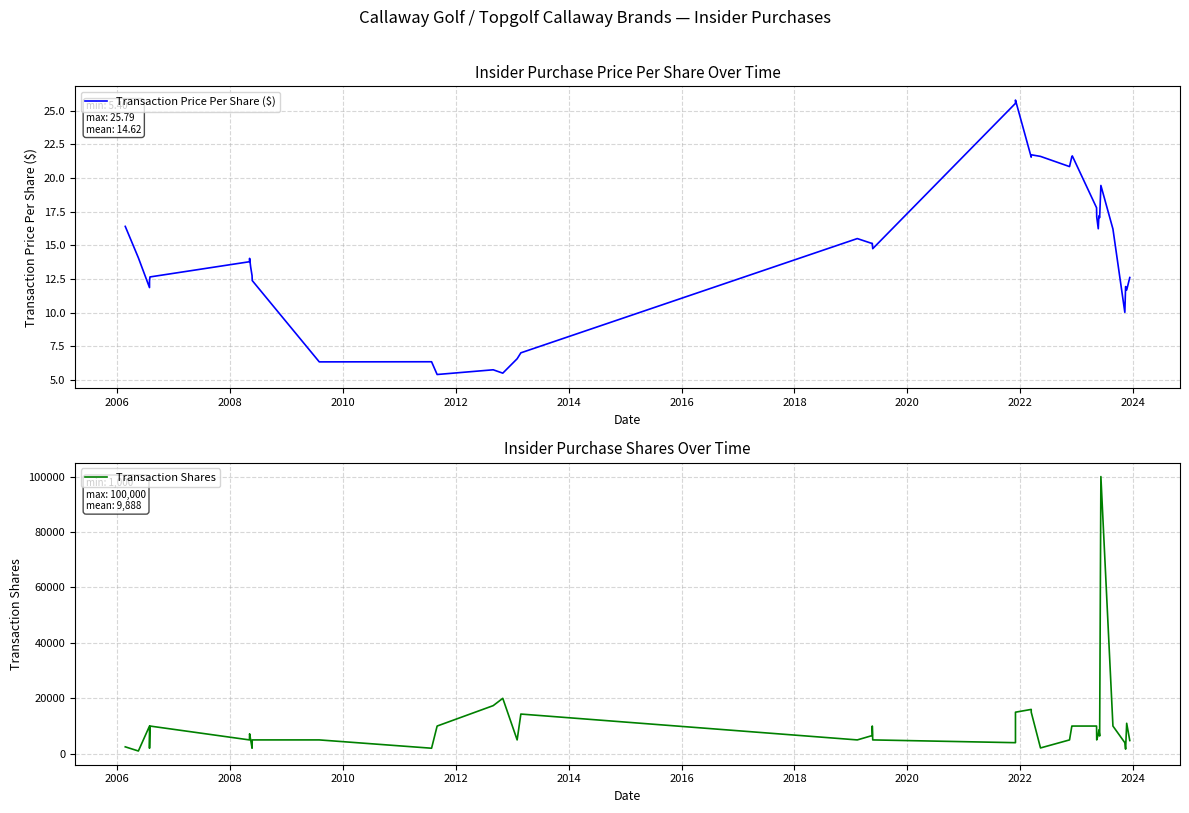

True or false: Transaction Price Per Share ($) and Transaction Shares cross at least once.

False